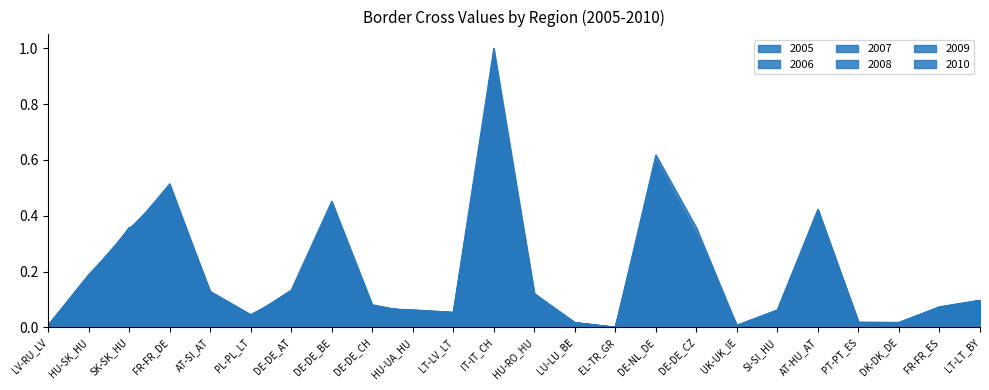

What is the label of the 7th point from the right?

UK-UK_IE